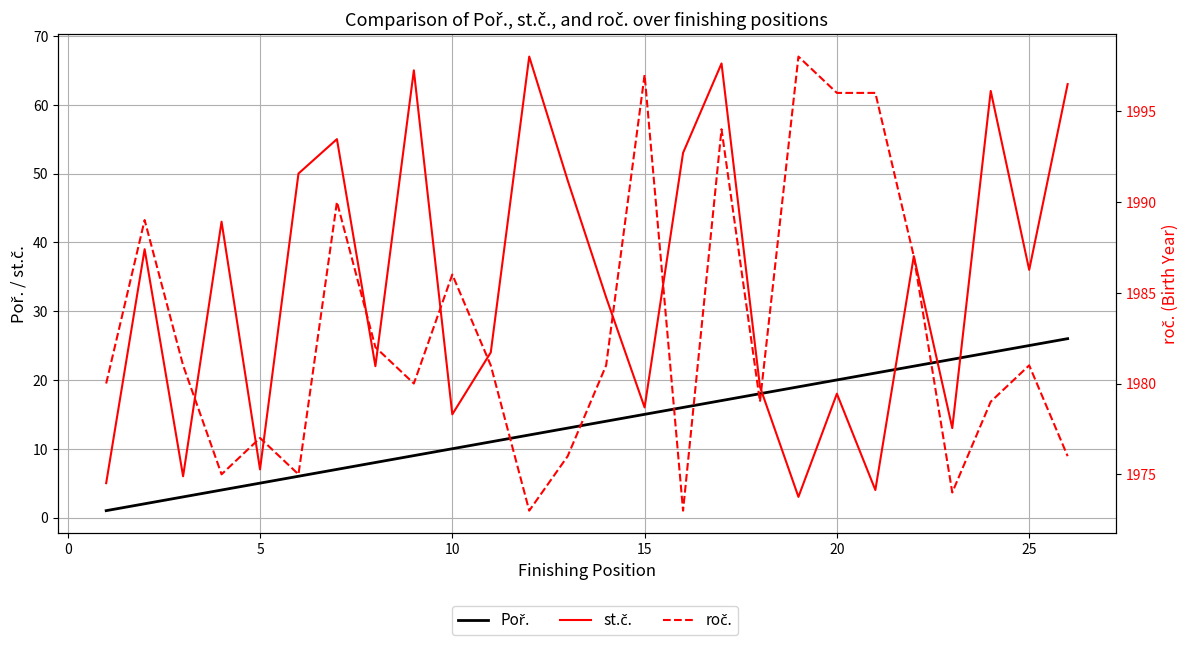

Does the chart have visible grid lines?

Yes